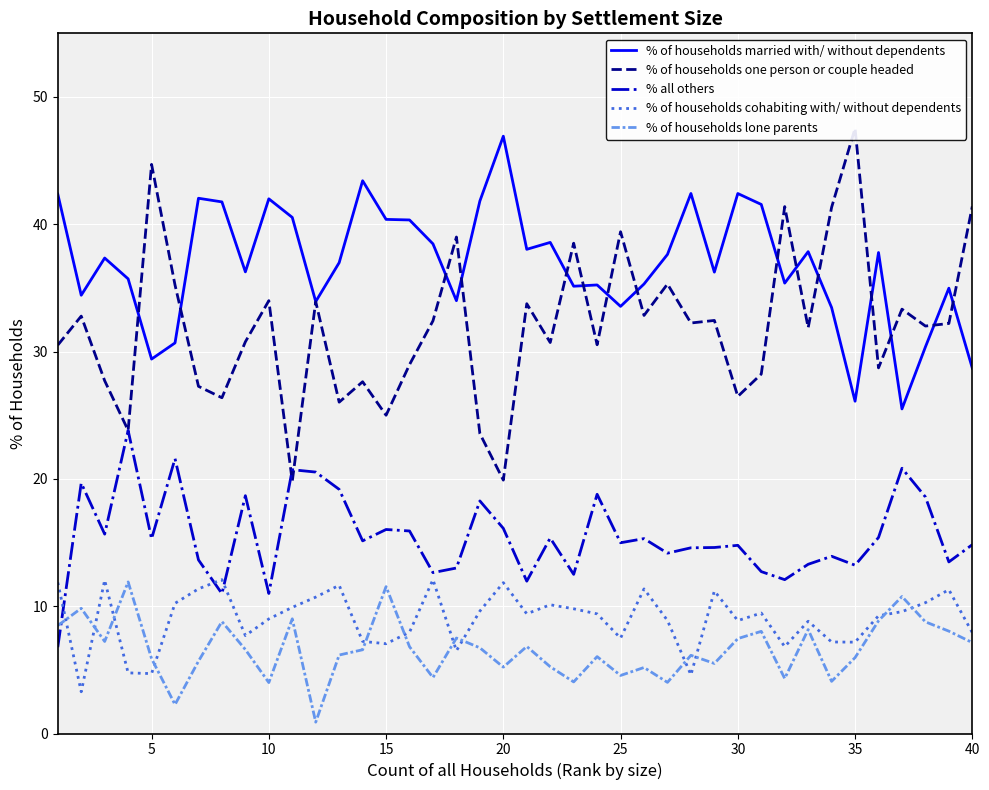

Reading right to left, extract all data points from this chart.

% of households married with/ without dependents: 28.7	35.0	30.4	25.5	37.8	26.1	33.5	37.9	35.4	41.6	42.4	36.2	42.4	37.6	35.3	33.6	35.2	35.1	38.6	38.0	46.9	41.8	34.0	38.5	40.3	40.4	43.4	37.0	33.9	40.5	42.0	36.3	41.8	42.0	30.7	29.4	35.7	37.3	34.4	42.4
% of households one person or couple headed: 41.4	32.2	32.0	33.3	28.7	47.5	41.3	31.9	41.4	28.2	26.5	32.4	32.2	35.3	32.8	39.4	30.5	38.5	30.7	33.8	19.9	23.6	39.0	32.4	29.0	25.0	27.6	26.0	33.9	19.8	34.0	30.8	26.4	27.3	35.2	44.7	23.8	27.7	32.8	30.5
% all others: 14.8	13.5	18.6	20.8	15.4	13.2	13.9	13.3	12.1	12.7	14.8	14.6	14.6	14.2	15.3	15.0	18.8	12.5	15.4	12.0	16.1	18.3	13.0	12.6	15.9	16.0	15.1	19.2	20.5	20.7	11.0	18.7	11.0	13.6	21.6	15.3	23.8	15.7	19.7	6.8
% of households cohabiting with/ without dependents: 7.9	11.3	10.3	9.6	9.2	7.2	7.2	8.8	6.8	9.5	8.9	11.2	4.6	8.9	11.4	7.5	9.4	9.8	10.1	9.4	11.8	9.6	6.5	12.1	8.0	7.1	7.2	11.6	10.7	9.9	9.0	7.7	12.1	11.4	10.2	4.7	4.8	12.0	3.3	11.9
% of households lone parents: 7.1	8.0	8.8	10.8	8.9	6.0	4.1	8.2	4.3	8.0	7.5	5.5	6.1	4.0	5.2	4.6	6.0	4.1	5.2	6.8	5.2	6.7	7.5	4.4	6.8	11.5	6.6	6.2	0.9	9.0	4.0	6.6	8.8	5.7	2.3	5.9	11.9	7.2	9.8	8.5